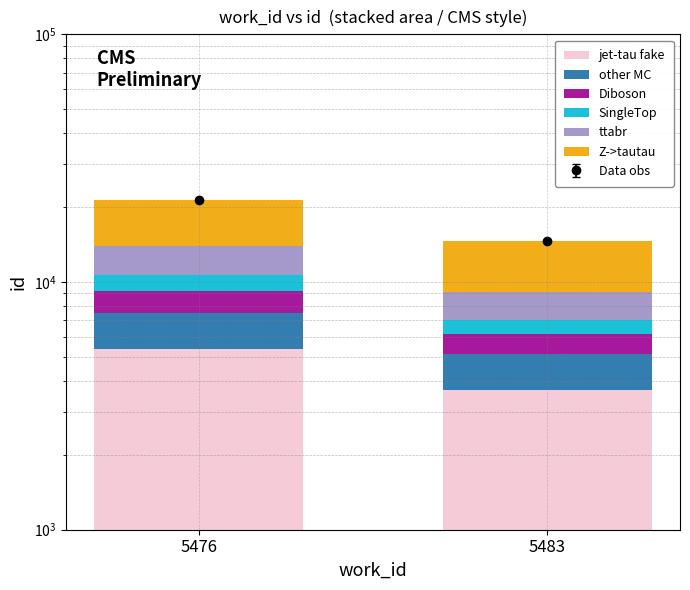

Which category has the highest value across all series?

5476